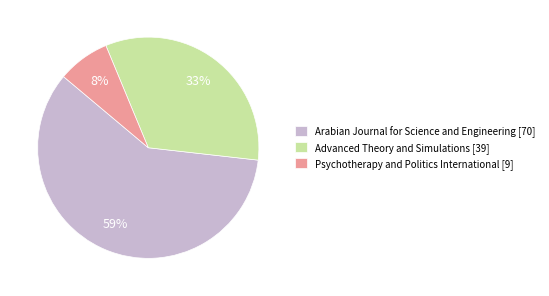

Count the number of slices in the pie.

3